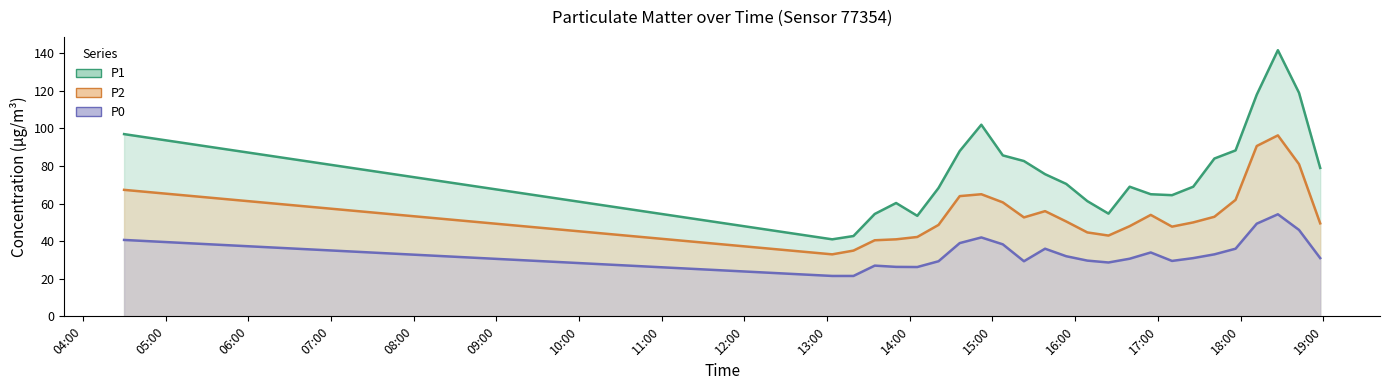

The P1 series shows 92.4 at 2023-03-02T17:10:15. True or false?

False